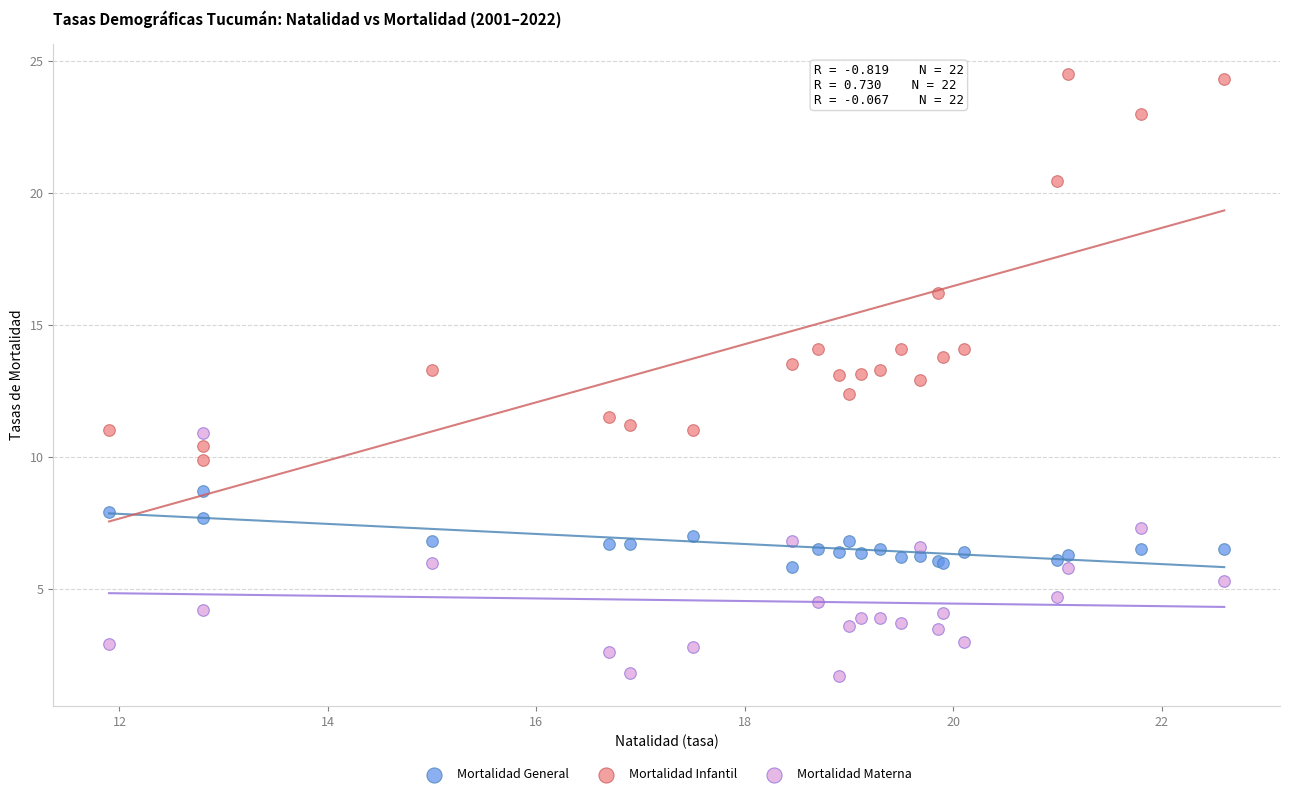

In the Mortalidad Infantil series, what Y value is closest to 17?

16.2